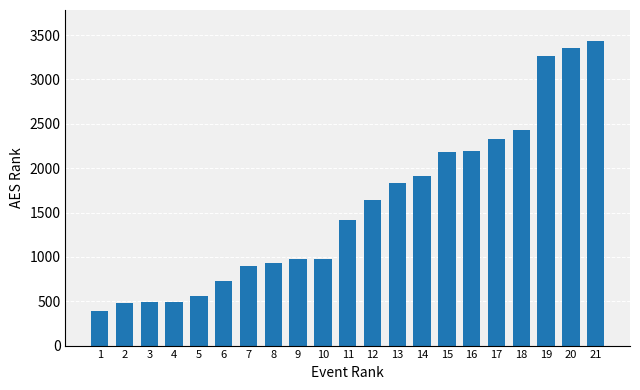

What is the smallest value displayed?

390